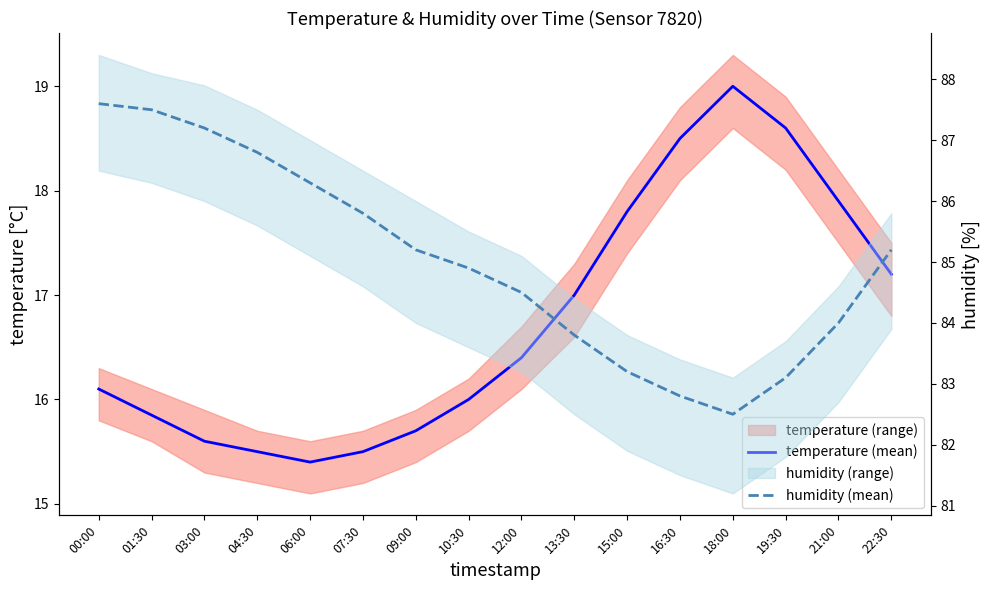

List the series in order of their peak value, lowest first.

temperature (mean), humidity (mean)